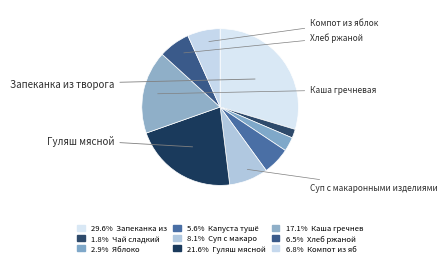

Rank the categories by value from highest to lowest.

Запеканка из творога, Гуляш мясной, Каша гречневая, Суп с макаронными изделиями, Компот из яблок, Хлеб ржаной, Капуста тушёная, Яблоко, Чай сладкий